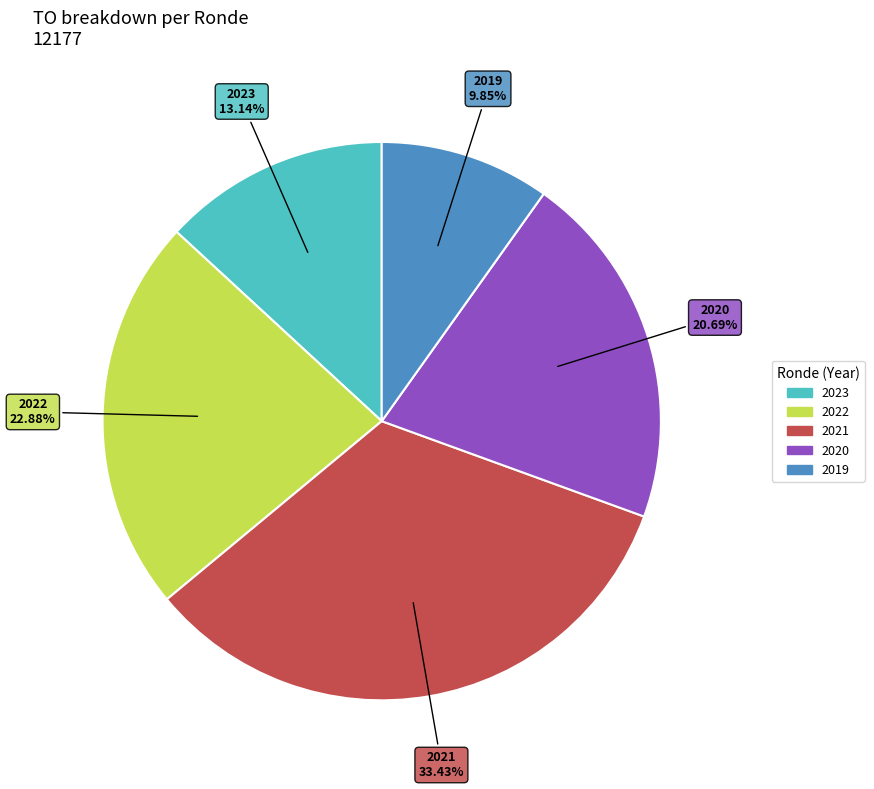

Is there a majority slice in this chart?

No